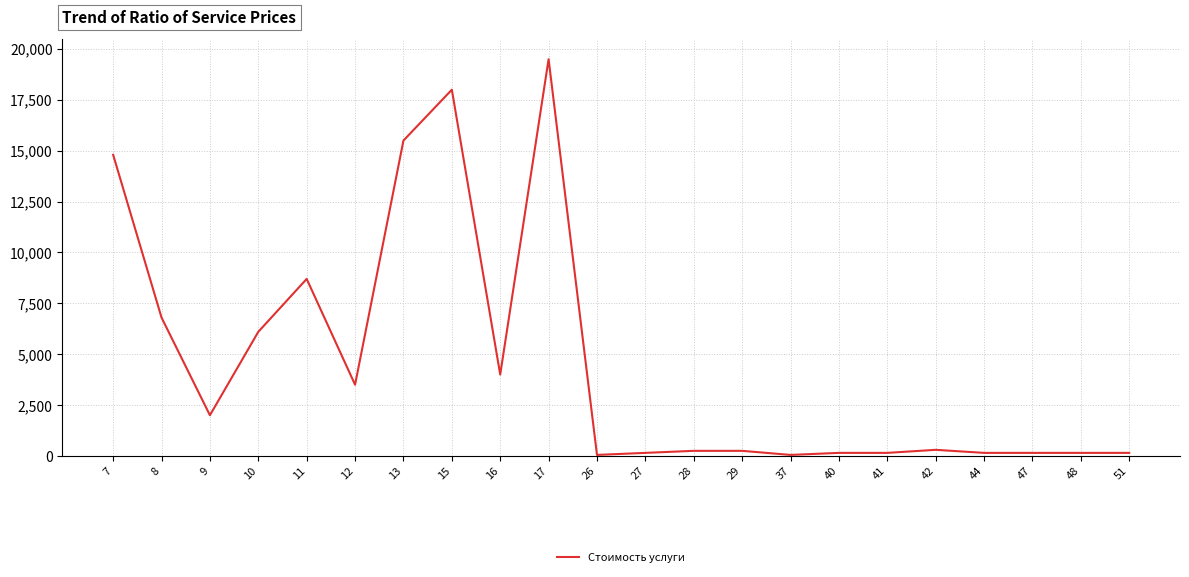

At which category does the chart reach its peak across all series?

17